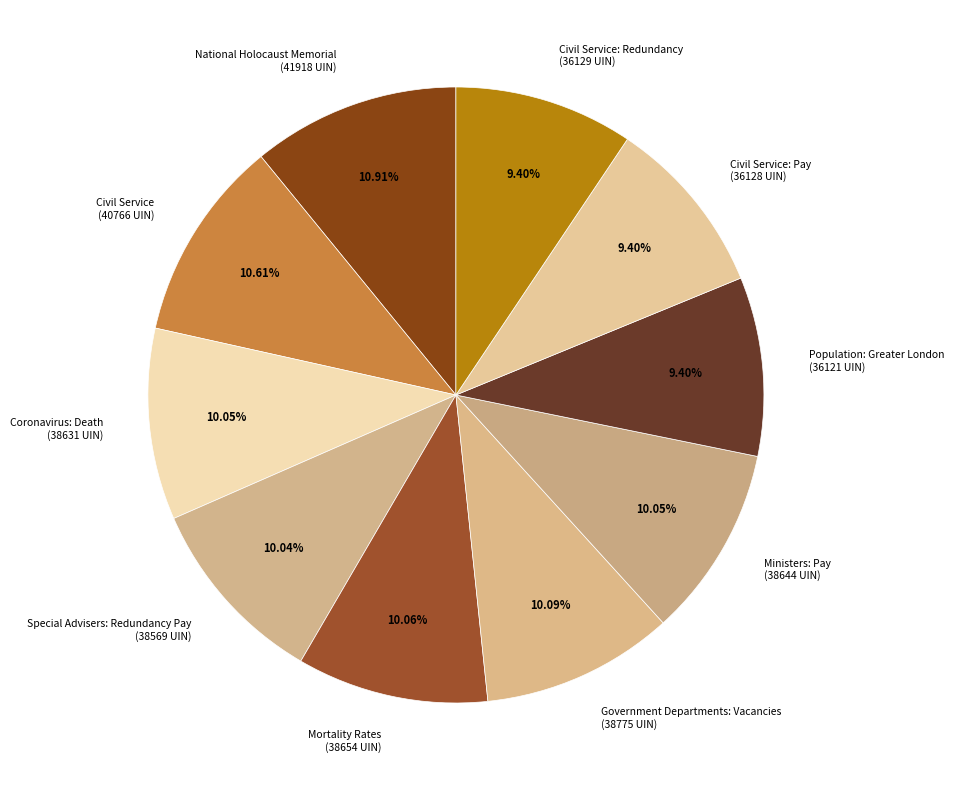

Between Government Departments: Vacancies (38775 UIN) and National Holocaust Memorial (41918 UIN), which is larger?

National Holocaust Memorial (41918 UIN)